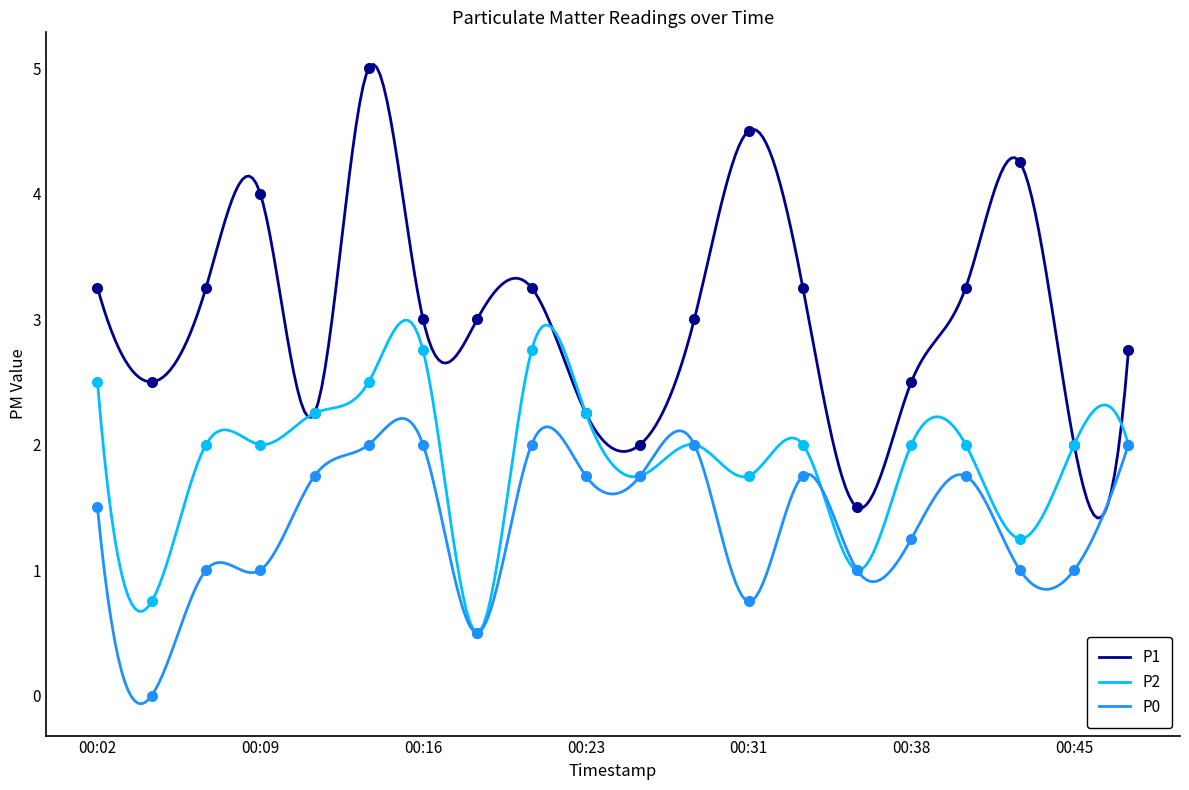

What are all the series names shown in the legend?

P1, P2, P0